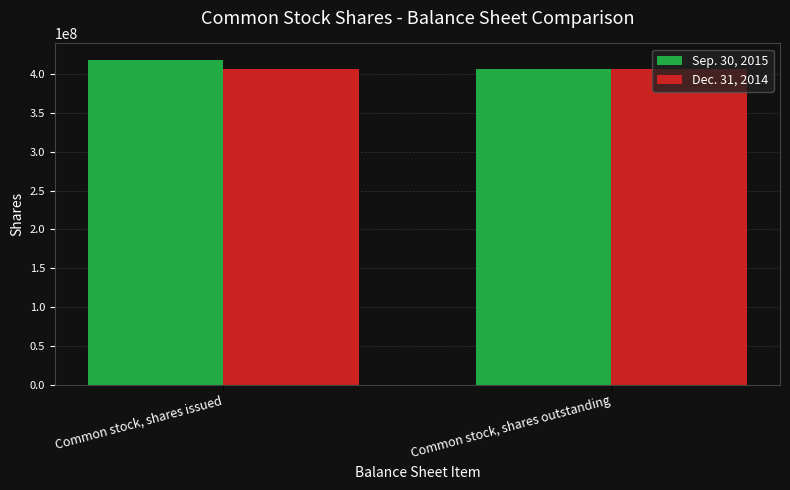

What is the sum of all Dec. 31, 2014 values?

812118178